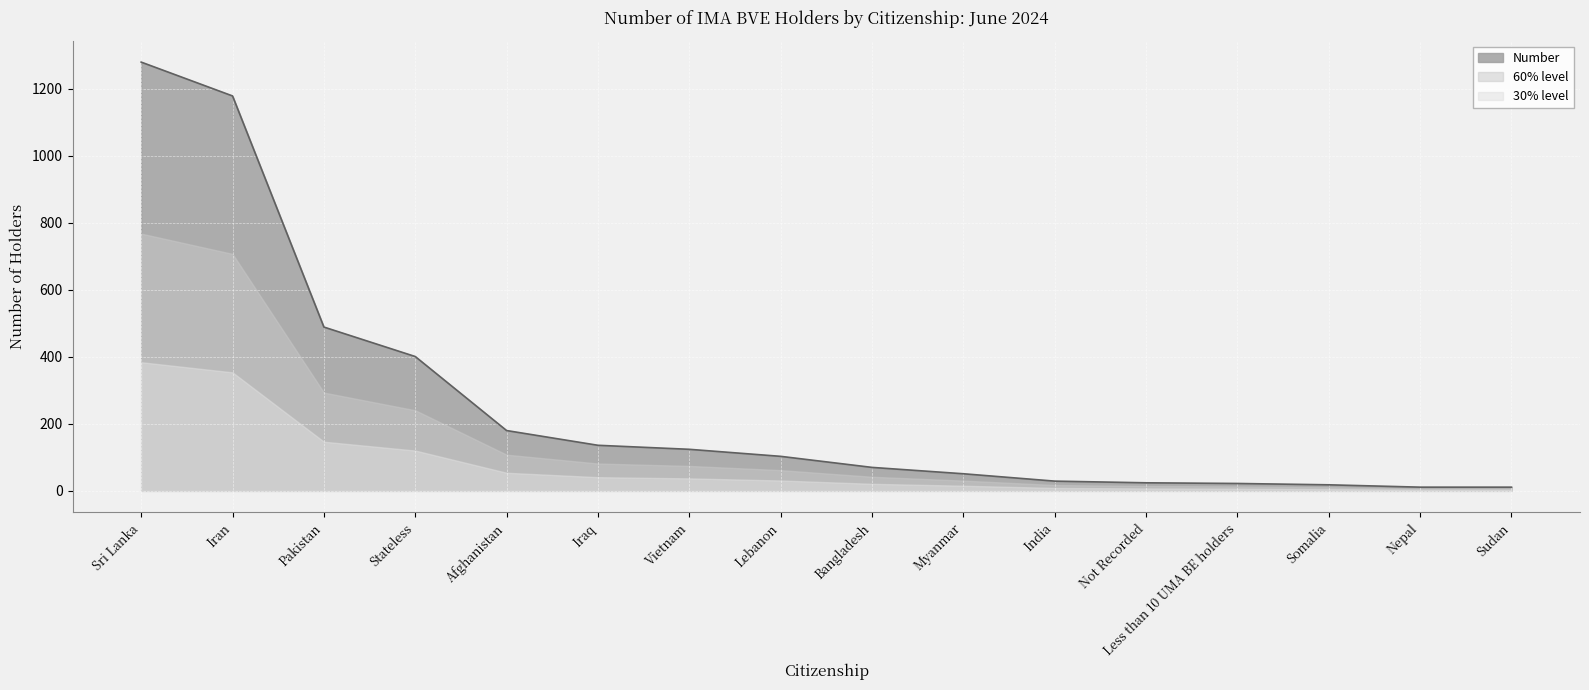

Where is the data nearest to the value 645?

Pakistan